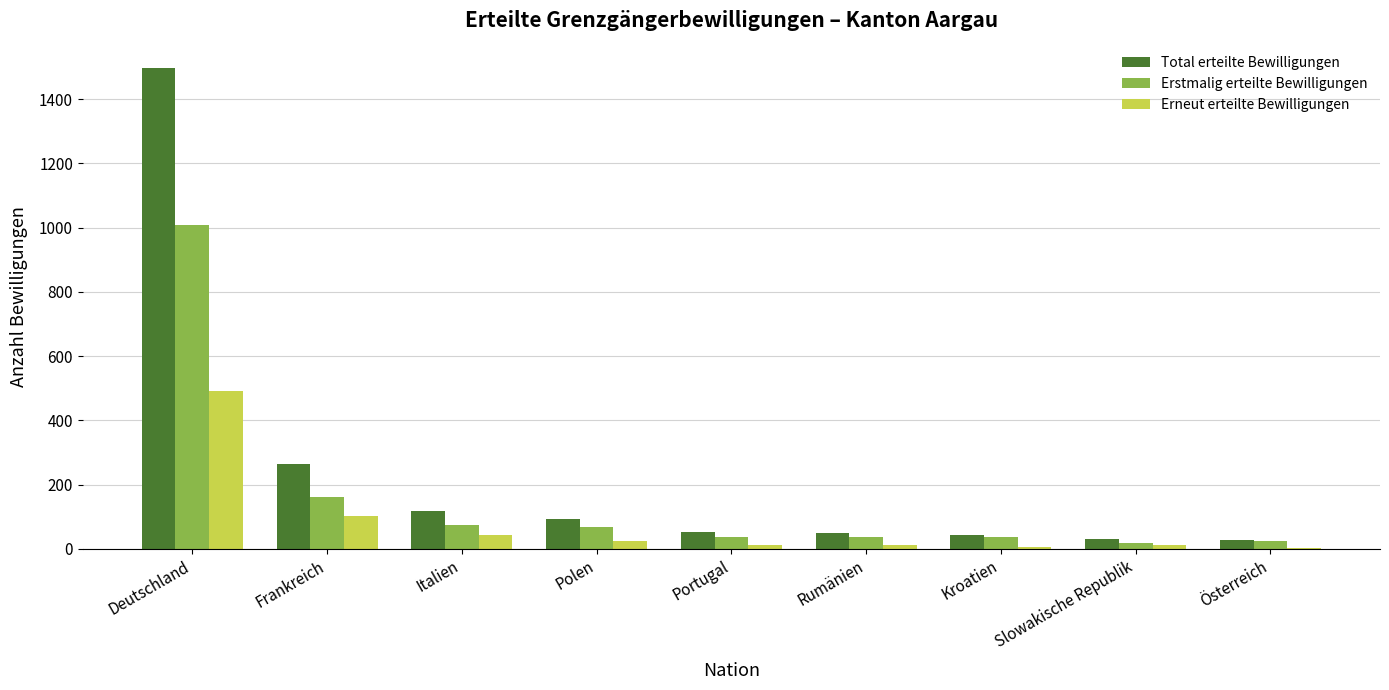

What is the total value across all series at Slowakische Republik?

60